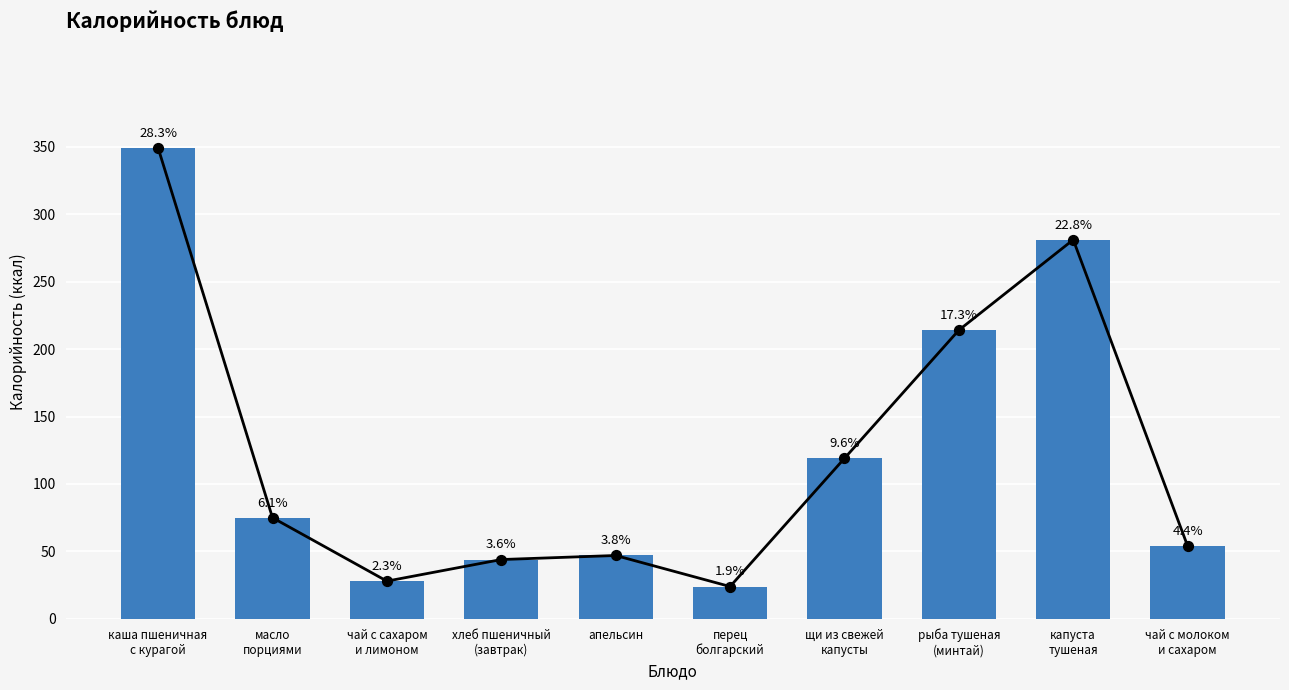

Approximately how many times larger is the value at рыба тушеная
(минтай) compared to апельсин?

4.6